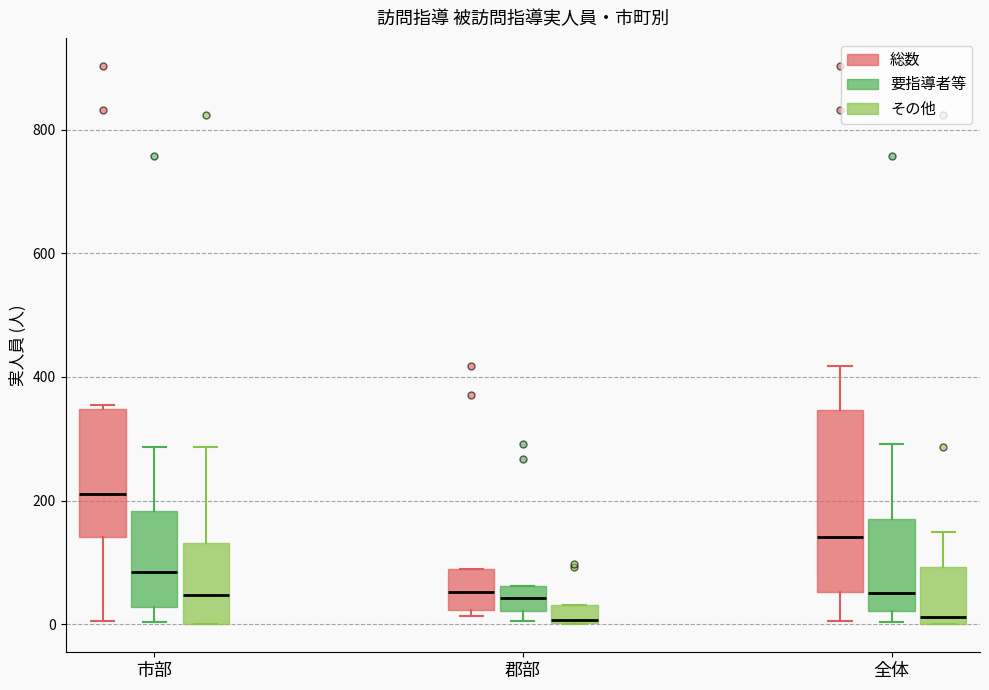

Which box is the tallest, from its lower edge to its upper edge?

全体 (総数)